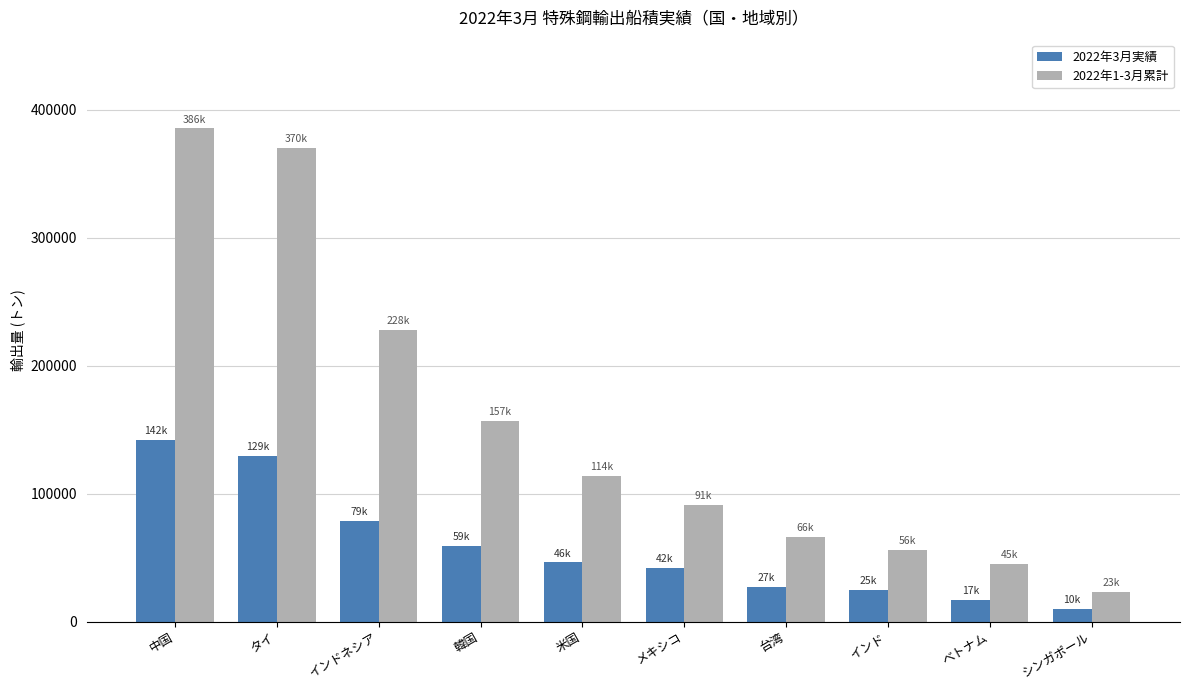

What is the value of the 2022年3月実績 bar at the 5th from the left?

46242.0